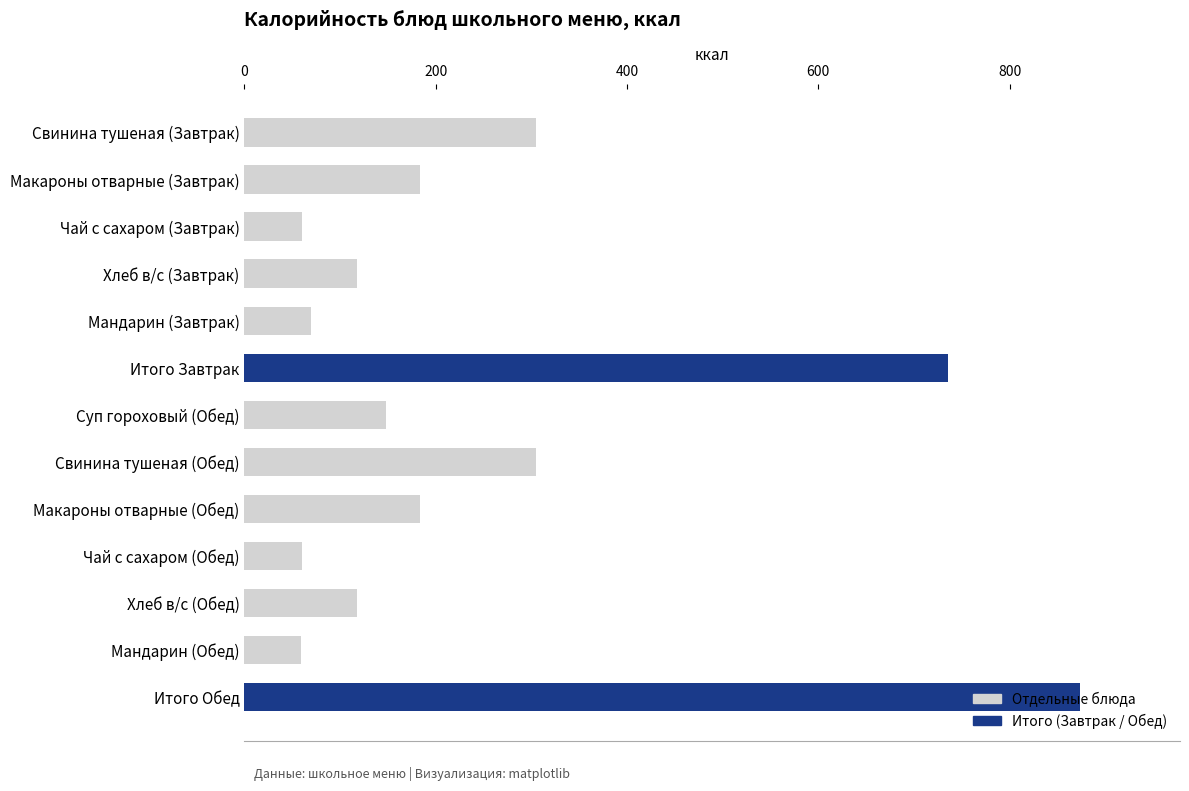

The chart shows a value of 60.0 at Хлеб в/с (Обед). True or false?

False